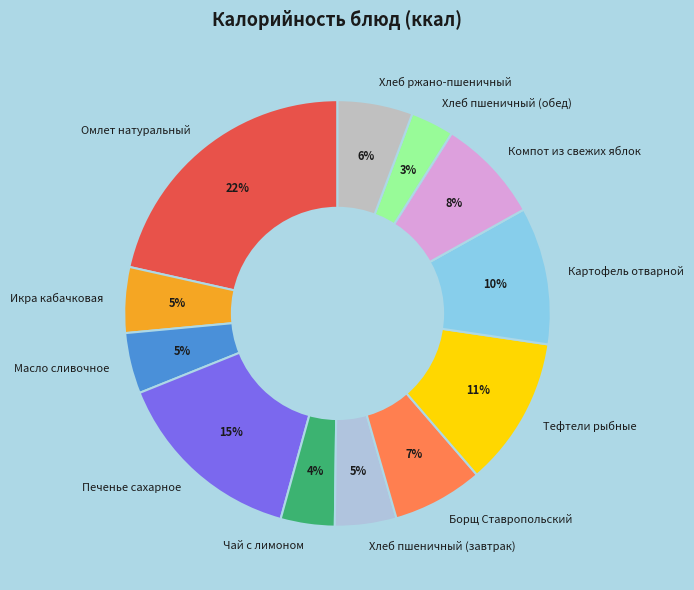

True or false: Тефтели рыбные accounts for 11% of the total.

True